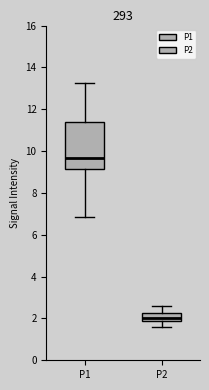

Which box is the tallest, from its lower edge to its upper edge?

P1